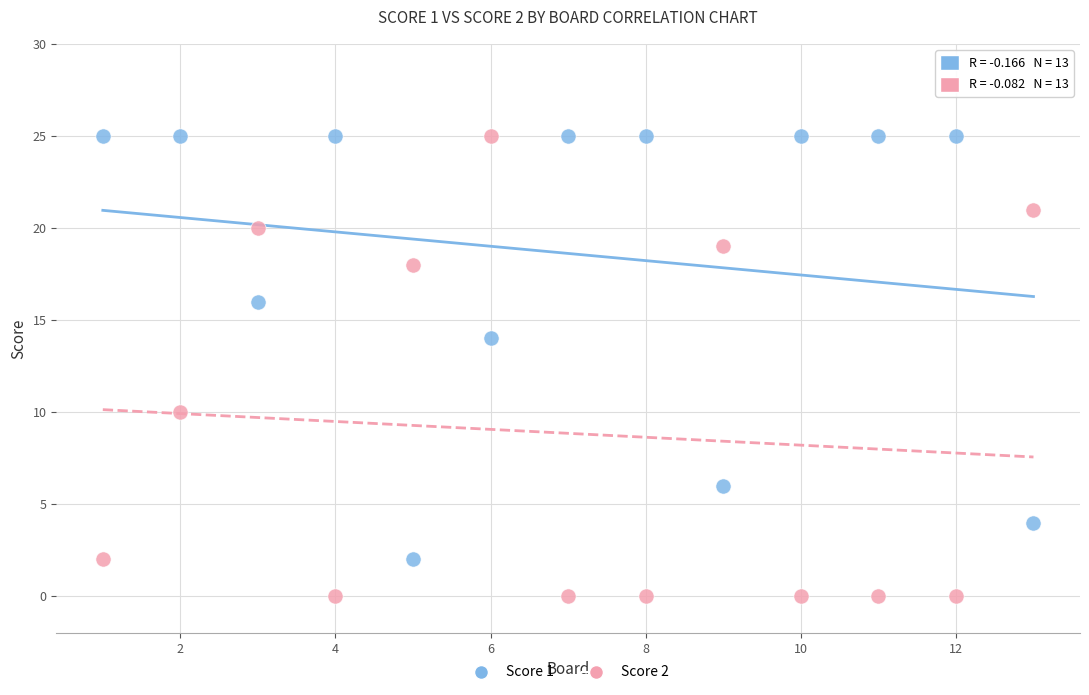

Which series has the largest Y range (max minus min)?

Score 2